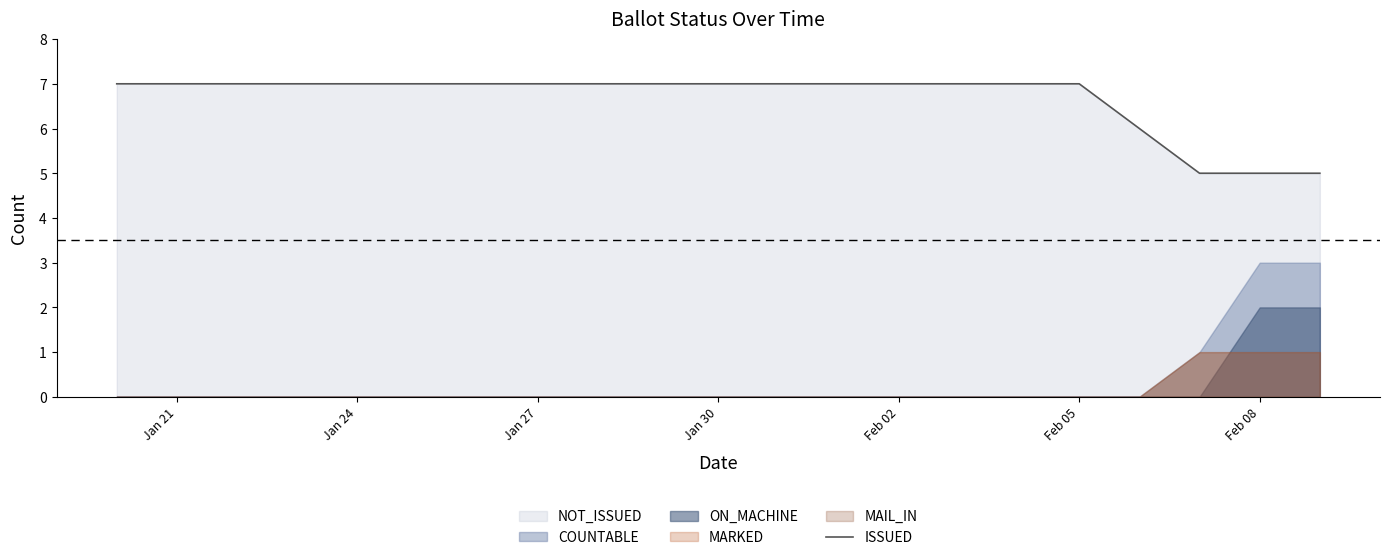

What is the maximum value for ISSUED?

7